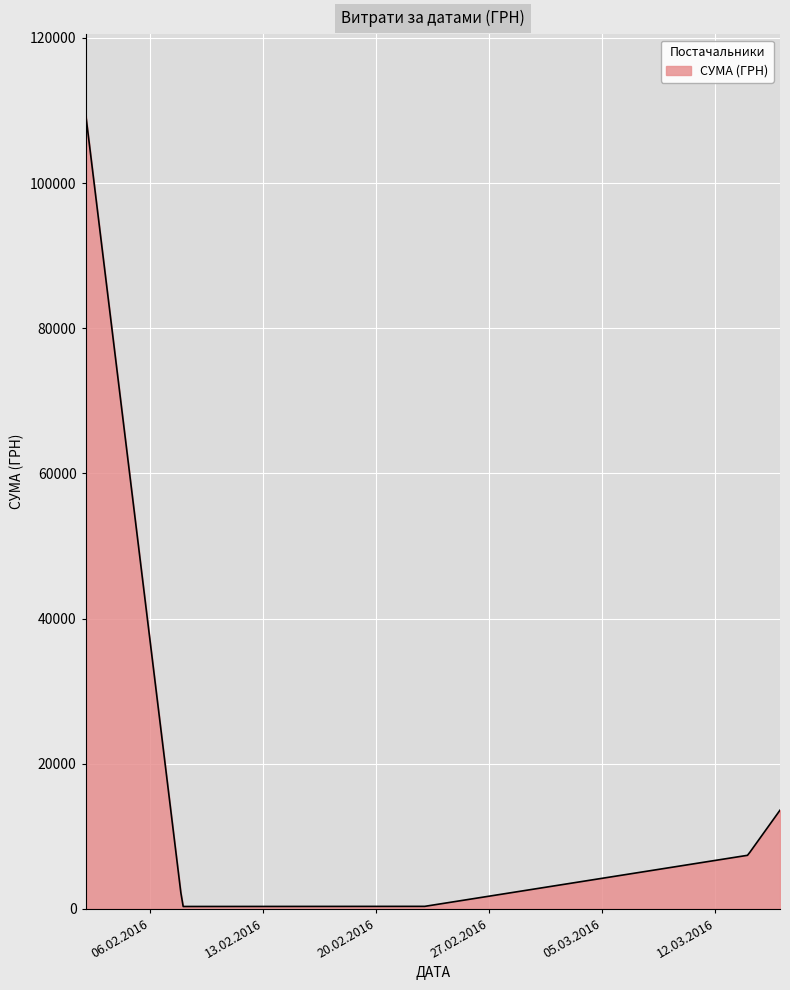

What is the maximum value shown in the chart?

109543.1